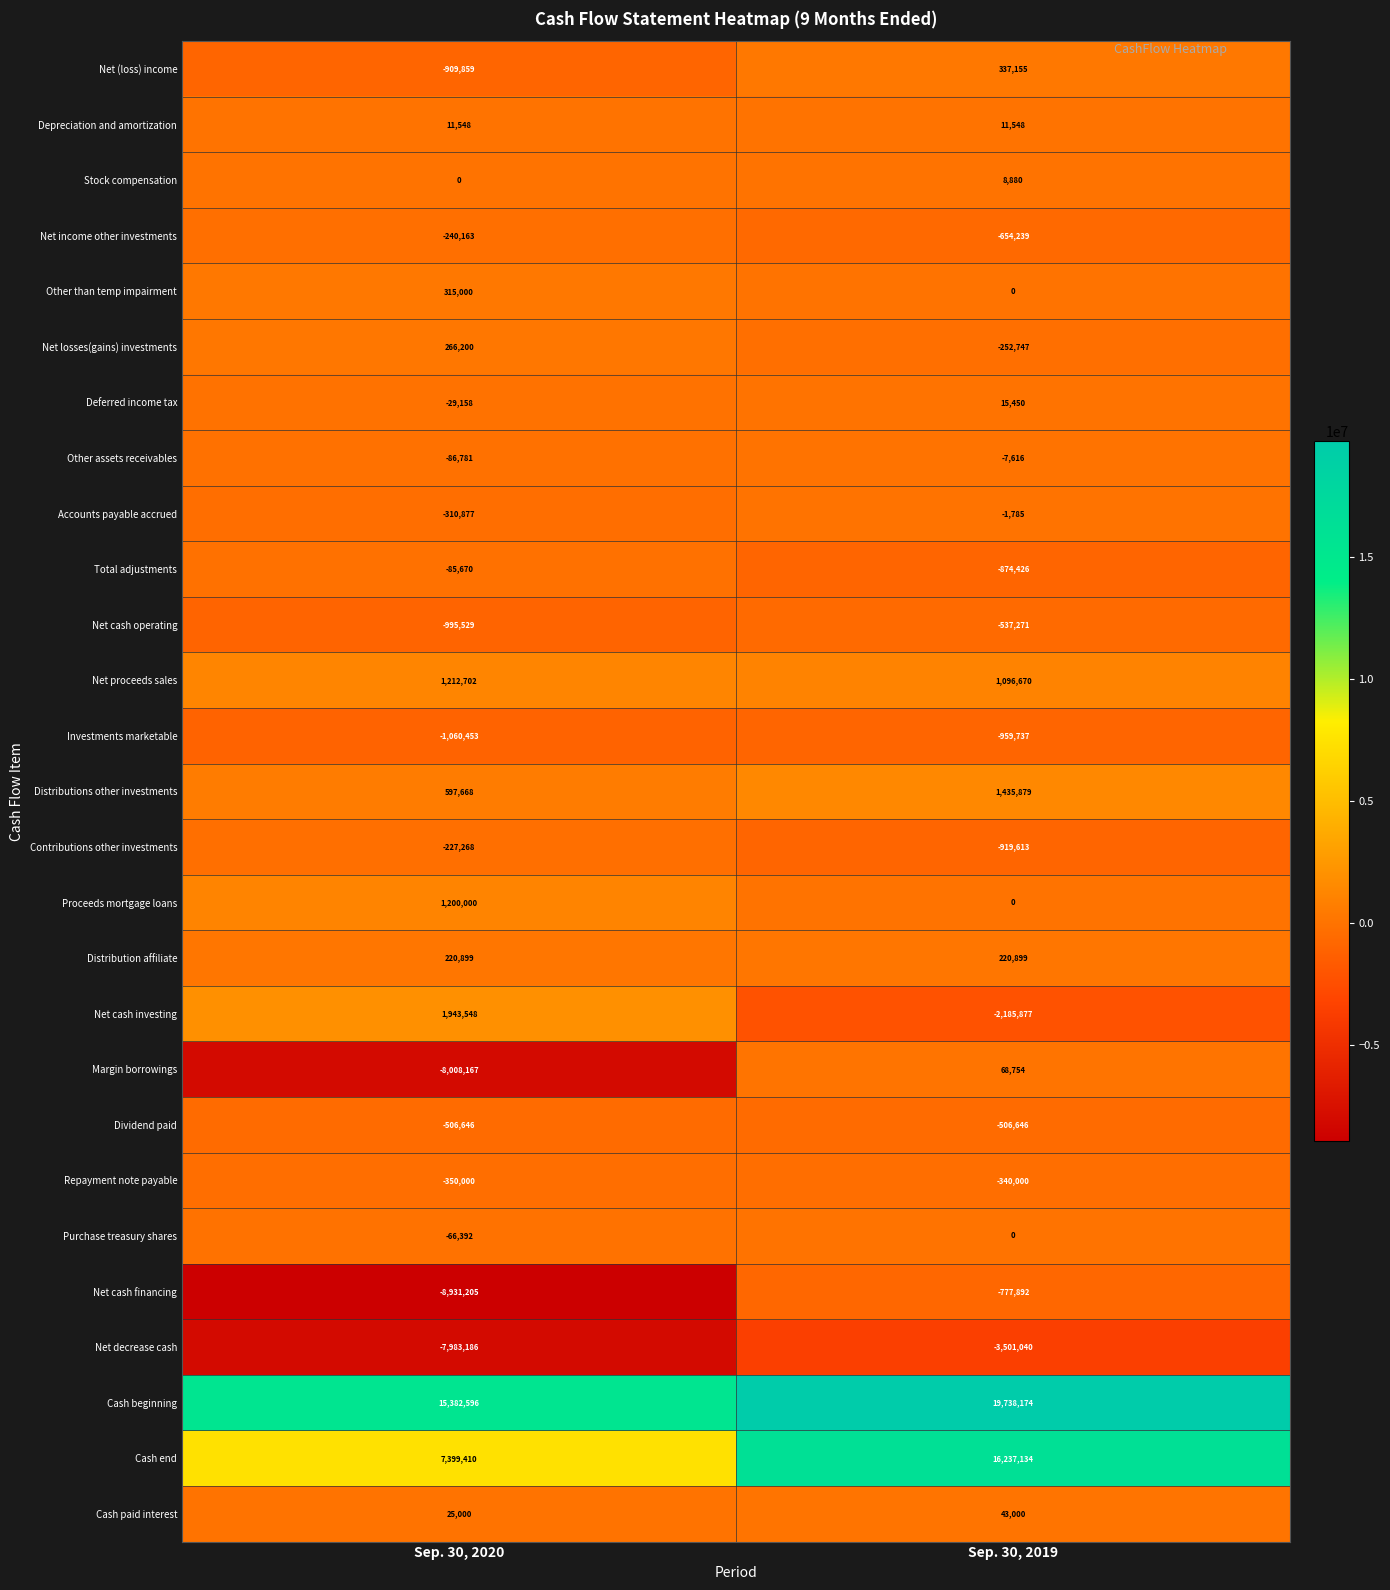

Which series has the largest total across all categories?

Cash beginning